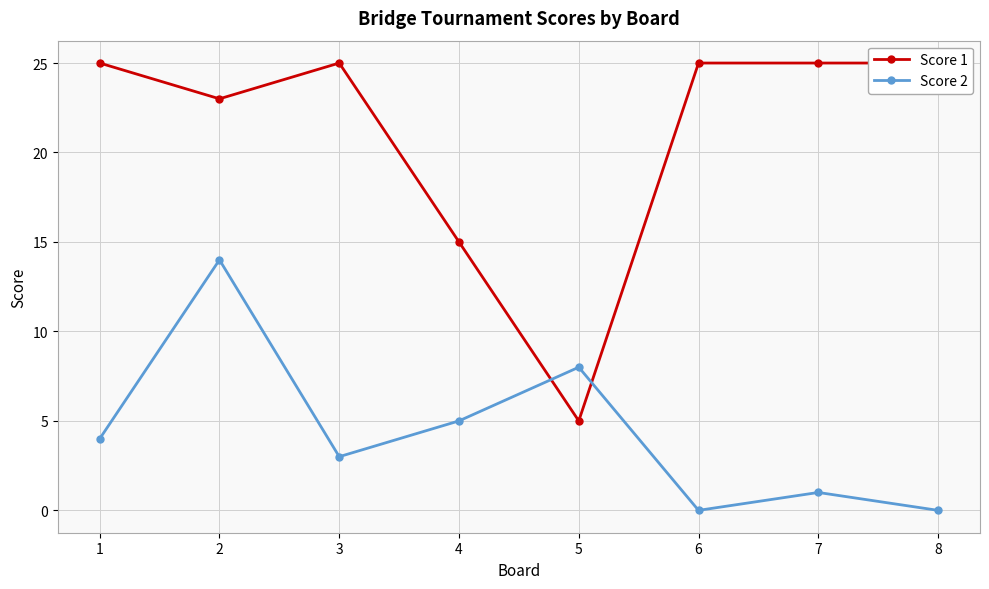

Rank the series at 8 from lowest to highest value.

Score 2, Score 1